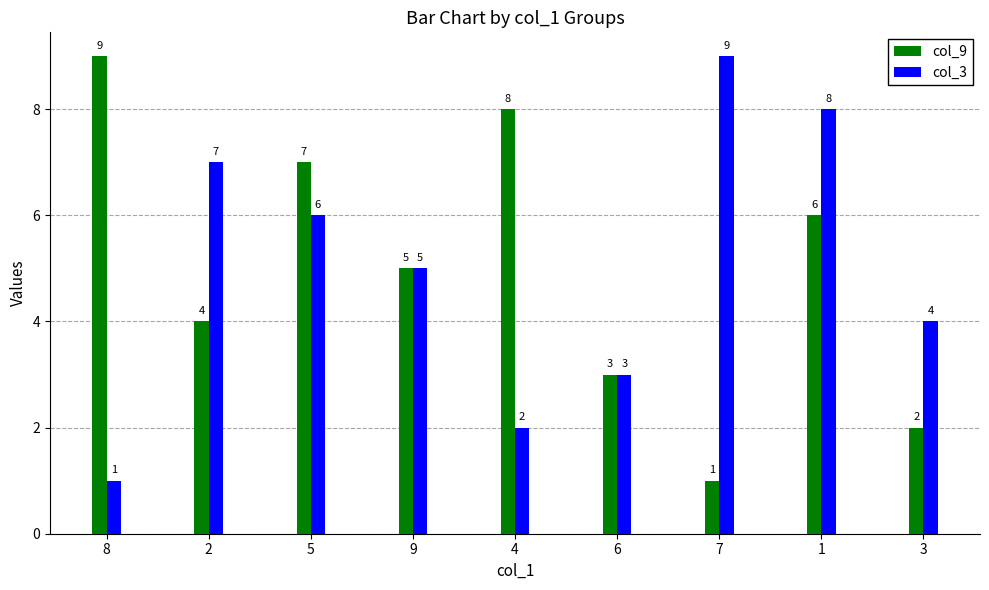

Count the col_3 values in the range 3 to 7.

5